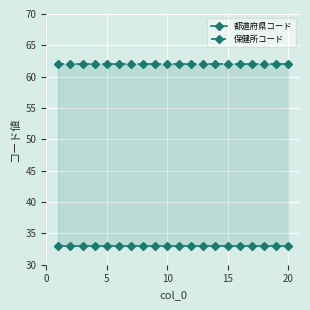

Reading left to right, list all the values displayed in this chart.

都道府県コード: 33	33	33	33	33	33	33	33	33	33	33	33	33	33	33	33	33	33	33	33
保健所コード: 62	62	62	62	62	62	62	62	62	62	62	62	62	62	62	62	62	62	62	62